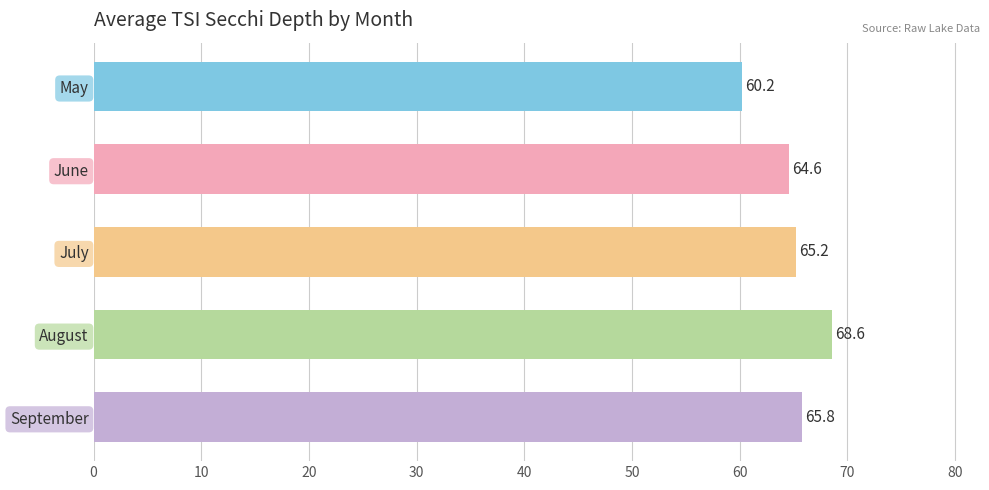

Rank the categories by value from lowest to highest.

May, June, July, September, August